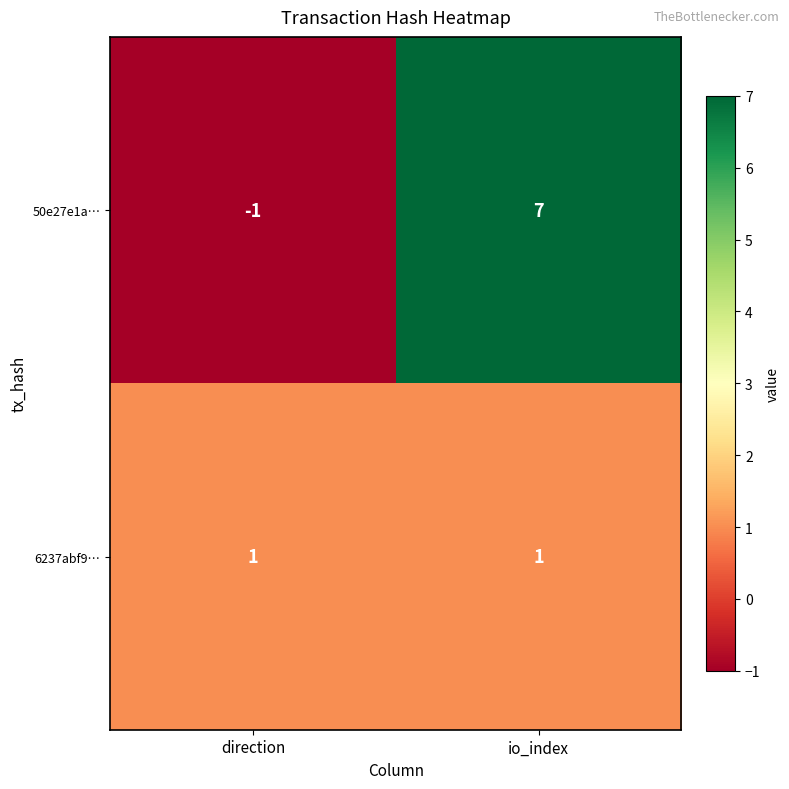

Rank the series at io_index from highest to lowest value.

50e27e1a…, 6237abf9…